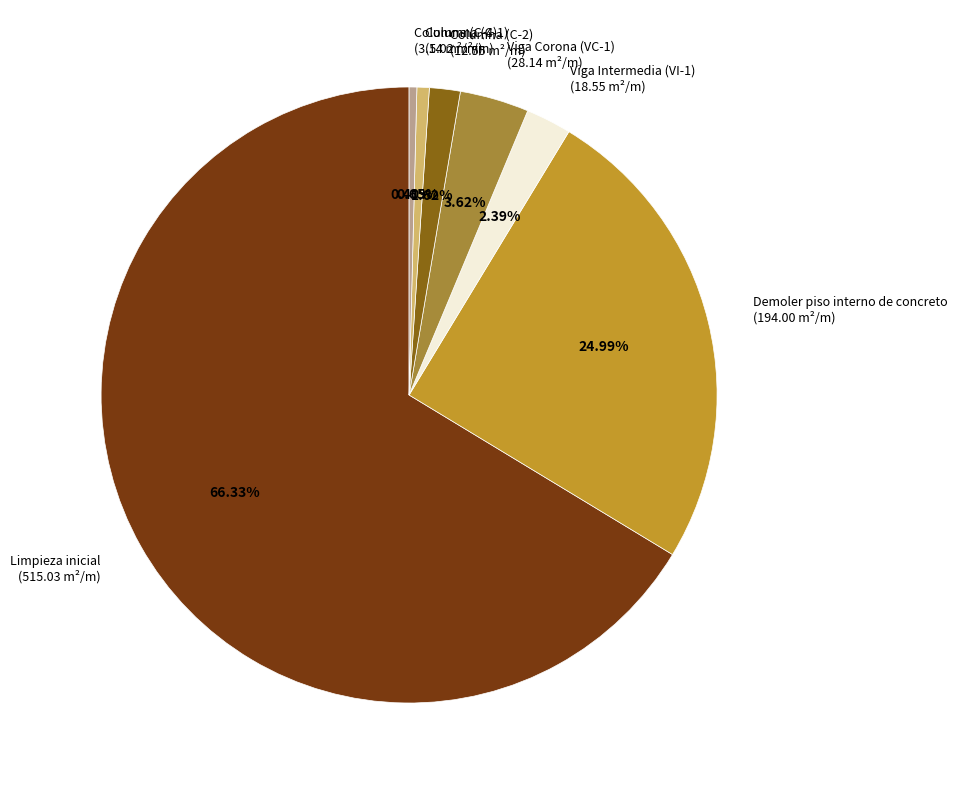

Which category has the biggest portion of the pie?

Limpieza inicial